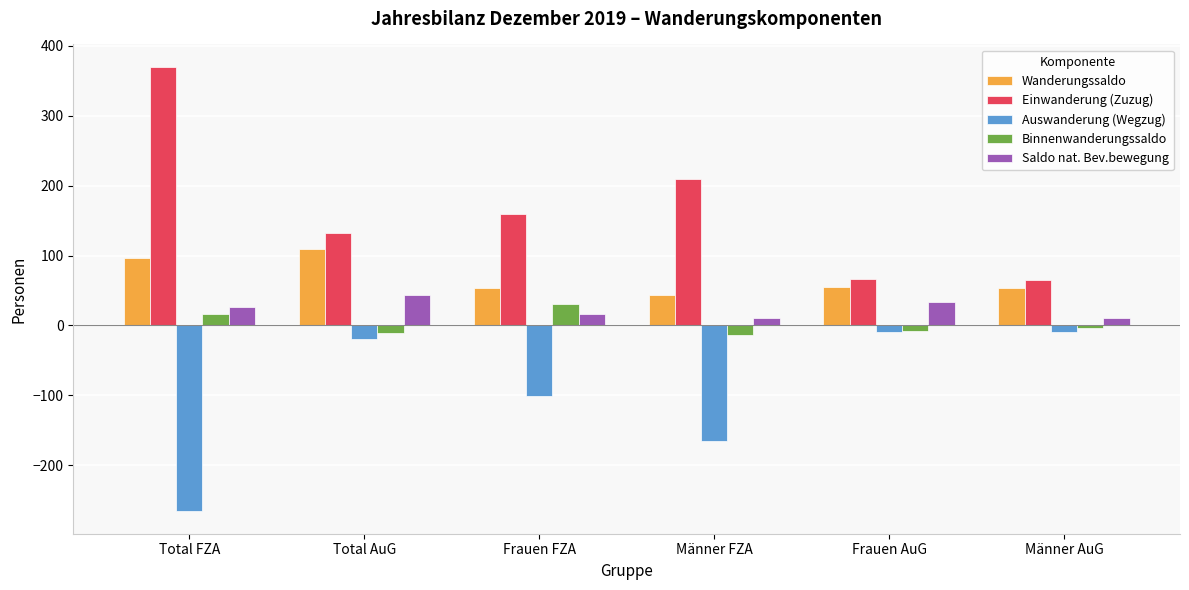

What is the maximum value shown in the chart?

370